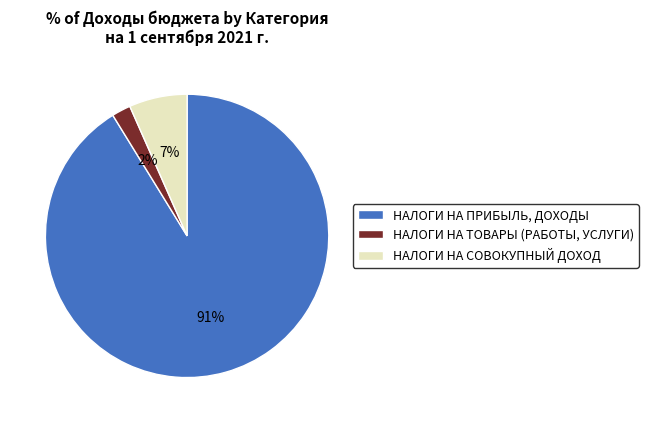

Which slice is the smallest?

НАЛОГИ НА ТОВАРЫ (РАБОТЫ, УСЛУГИ)